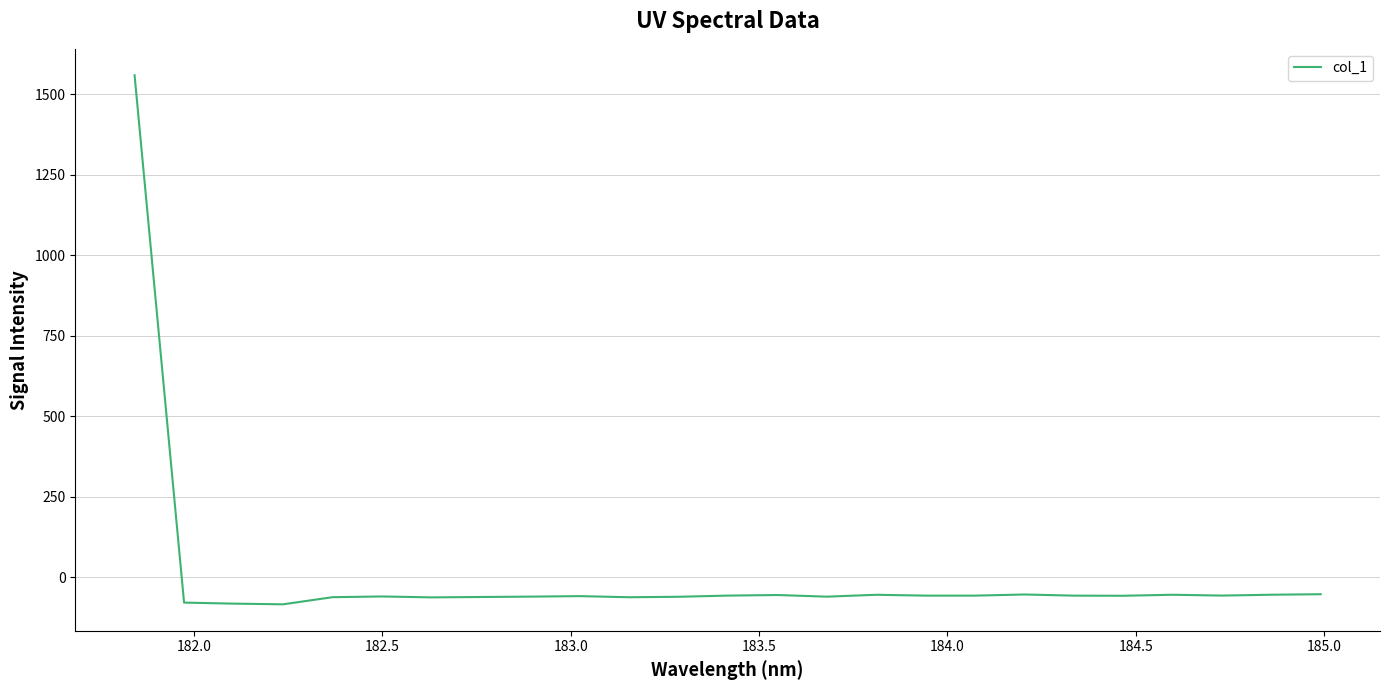

How many series are shown in this chart?

1